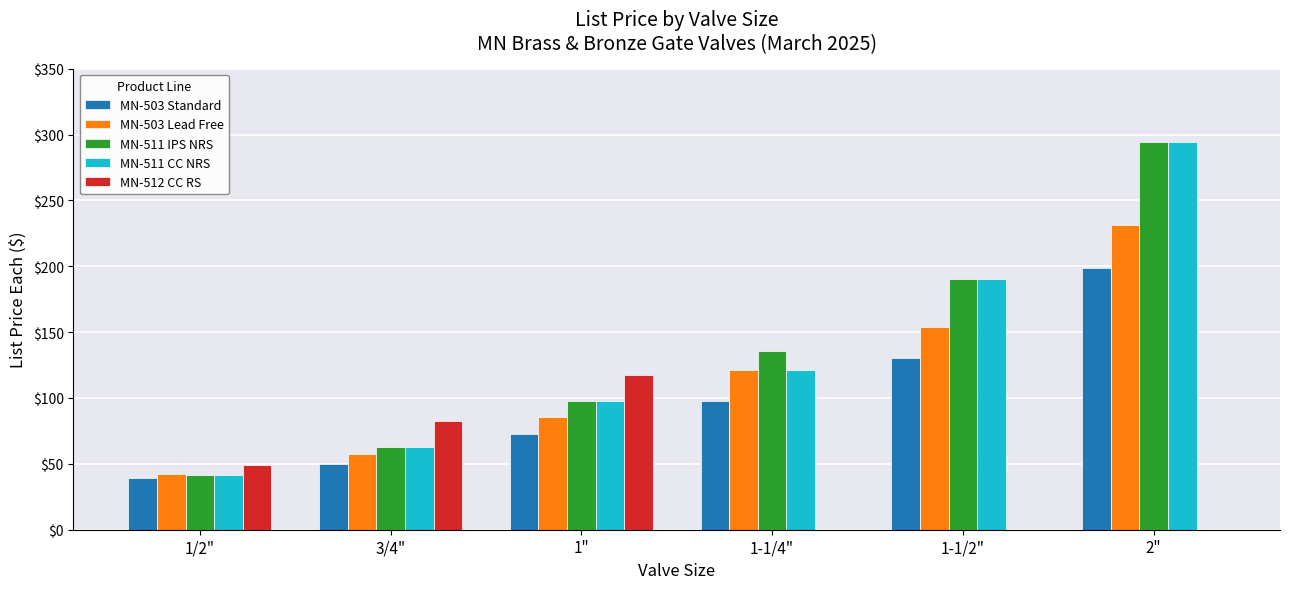

What is the total value across all series at 2"?

1018.5